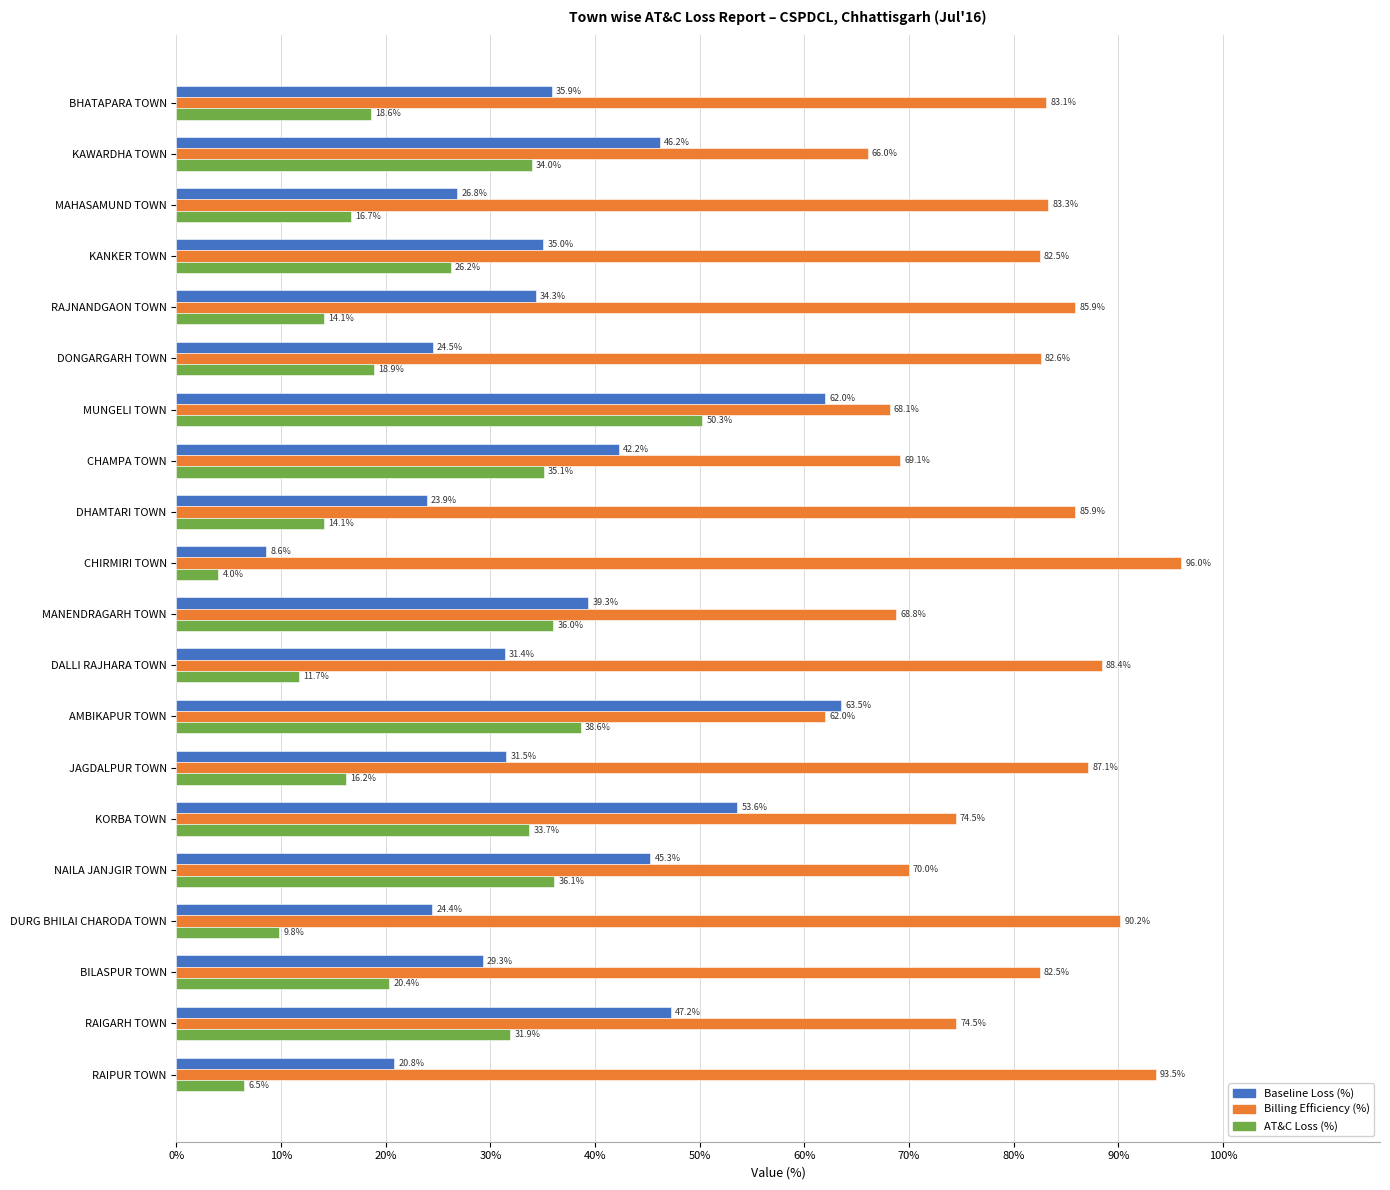

What is the average value of the AT&C Loss (%) series?

23.6